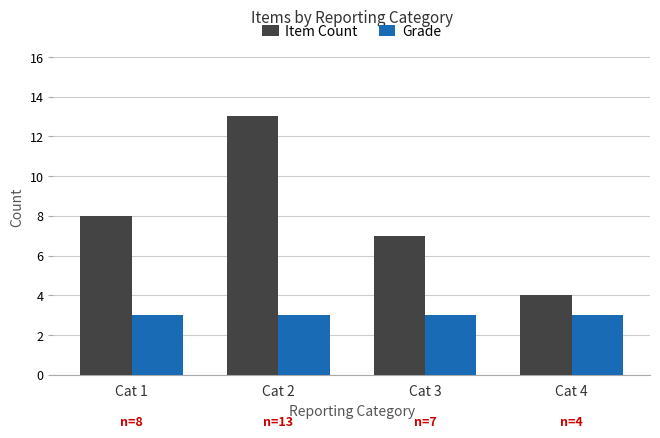

Reading right to left, list all the values displayed in this chart.

Item Count: 4	7	13	8
Grade: 3	3	3	3